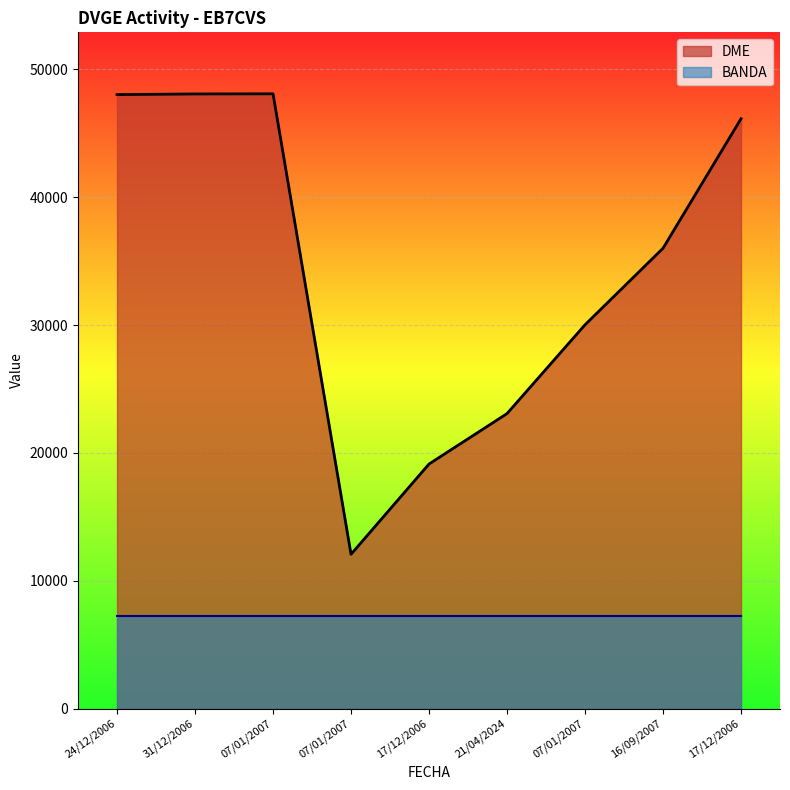

What is the difference between the maximum and minimum values?

36010